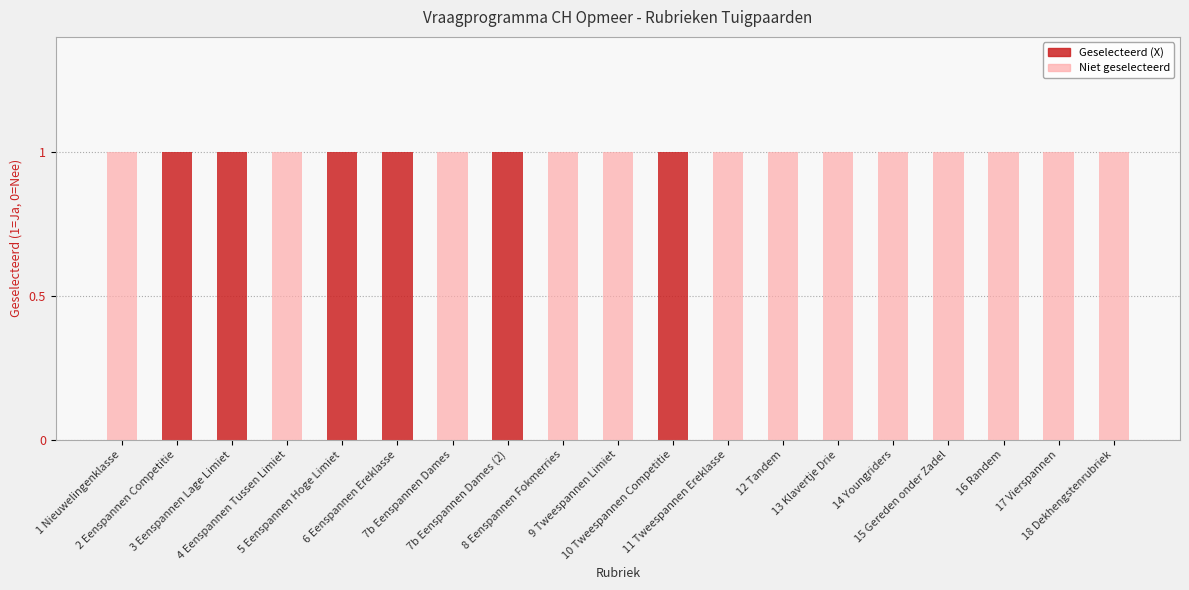

The Not Selected series shows 0 at 9 Tweespannen Limiet. True or false?

False